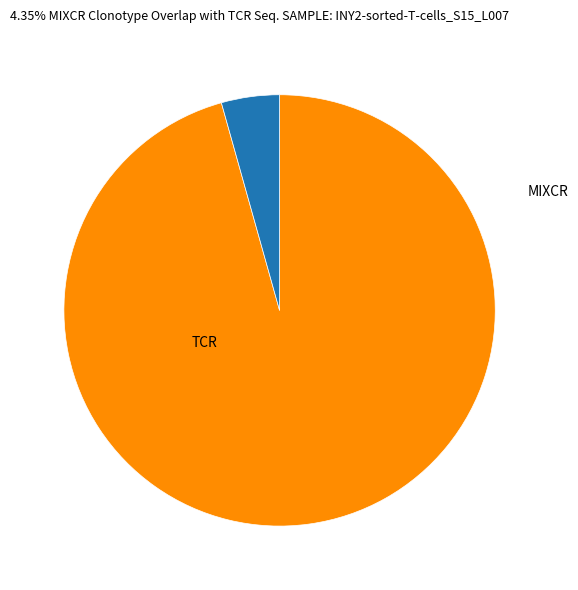

Is there a majority slice in this chart?

Yes